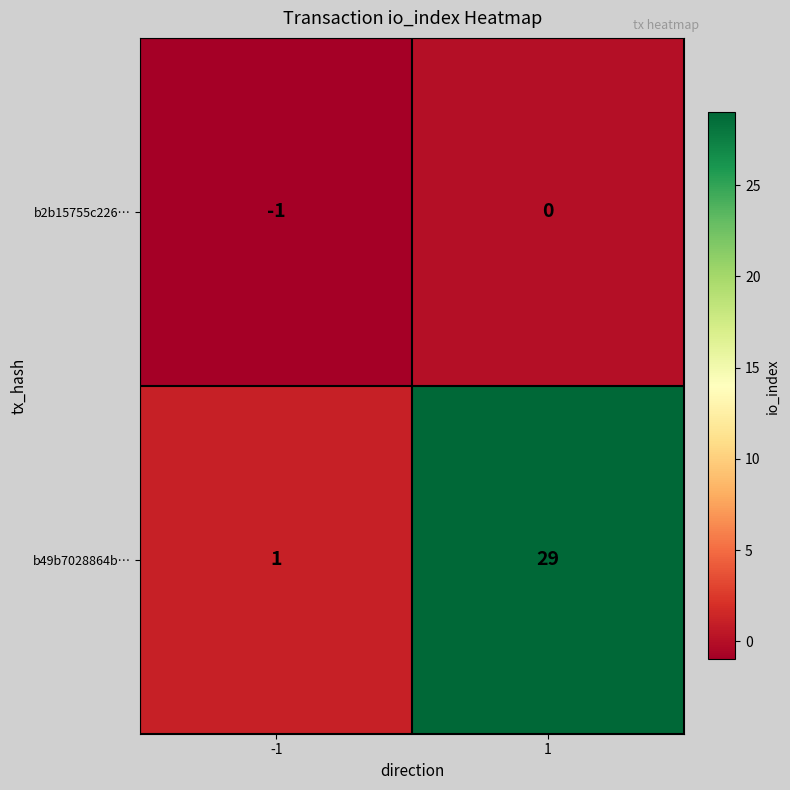

True or false: b2b15755c226… has a value of -2 at -1.

False